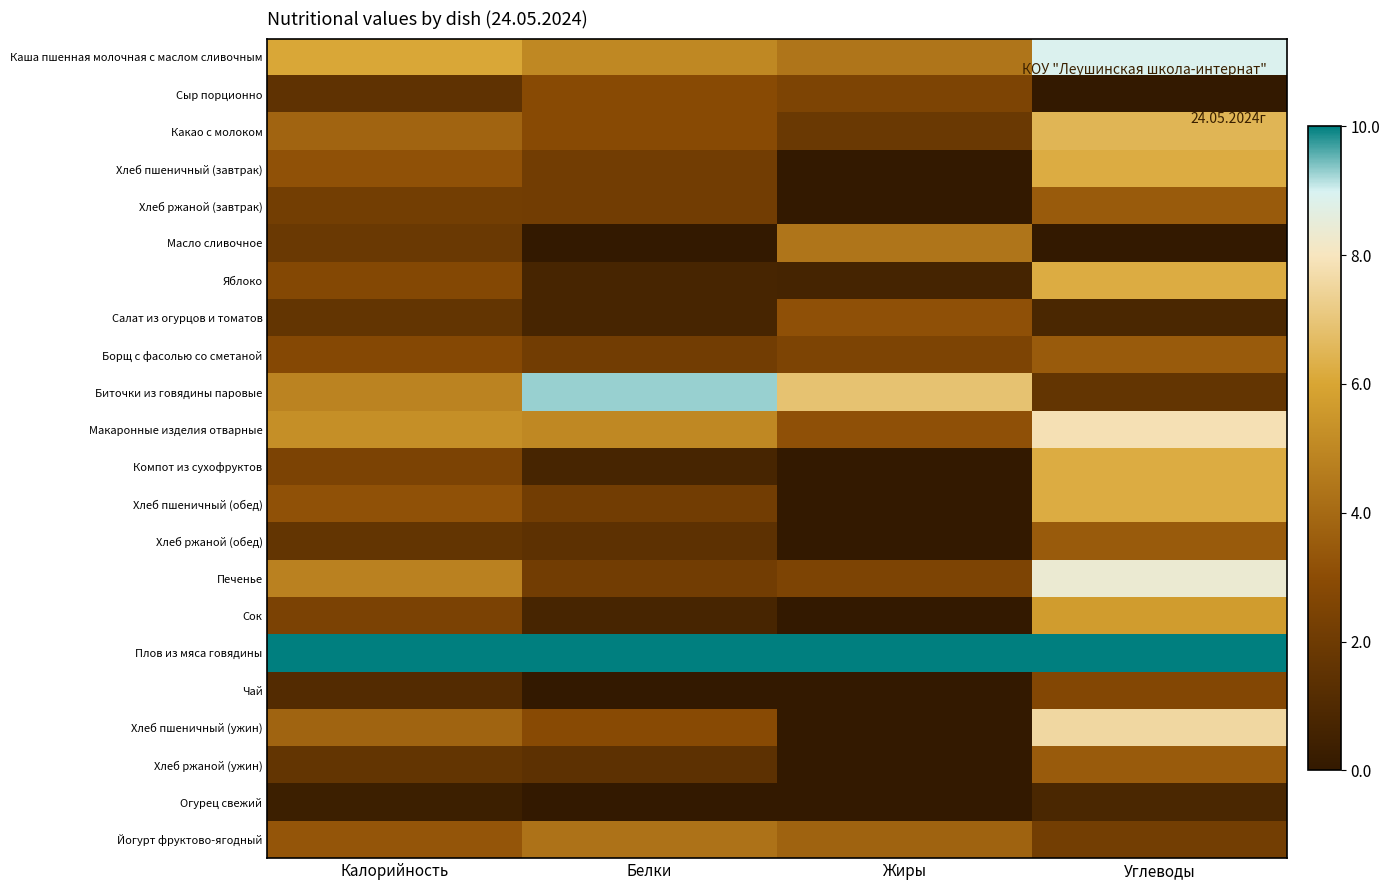

Reading left to right, what are all the values shown in this chart?

Каша пшенная молочная с маслом сливочным: Калорийность=6.1	Белки=5.0	Жиры=4.4	Углеводы=8.9
Сыр порционно: Калорийность=1.5	Белки=2.9	Жиры=2.5	Углеводы=0.0
Какао с молоком: Калорийность=3.8	Белки=2.9	Жиры=1.9	Углеводы=6.5
Хлеб пшеничный (завтрак): Калорийность=3.2	Белки=2.1	Жиры=0.0	Углеводы=6.2
Хлеб ржаной (завтрак): Калорийность=2.2	Белки=2.1	Жиры=0.0	Углеводы=3.5
Масло сливочное: Калорийность=1.9	Белки=0.0	Жиры=4.4	Углеводы=0.0
Яблоко: Калорийность=2.7	Белки=0.7	Жиры=0.6	Углеводы=6.2
Салат из огурцов и томатов: Калорийность=1.6	Белки=0.7	Жиры=3.1	Углеводы=0.8
Борщ с фасолью со сметаной: Калорийность=2.8	Белки=2.1	Жиры=2.5	Углеводы=3.5
Биточки из говядины паровые: Калорийность=4.8	Белки=9.3	Жиры=6.9	Углеводы=1.6
Макаронные изделия отварные: Калорийность=5.3	Белки=5.0	Жиры=3.1	Углеводы=7.8
Компот из сухофруктов: Калорийность=2.5	Белки=0.7	Жиры=0.0	Углеводы=6.2
Хлеб пшеничный (обед): Калорийность=3.2	Белки=2.1	Жиры=0.0	Углеводы=6.2
Хлеб ржаной (обед): Калорийность=1.6	Белки=1.4	Жиры=0.0	Углеводы=3.5
Печенье: Калорийность=4.8	Белки=2.1	Жиры=2.5	Углеводы=8.4
Сок: Калорийность=2.4	Белки=0.7	Жиры=0.0	Углеводы=5.7
Плов из мяса говядины: Калорийность=10.0	Белки=10.0	Жиры=10.0	Углеводы=10.0
Чай: Калорийность=1.1	Белки=0.0	Жиры=0.0	Углеводы=2.7
Хлеб пшеничный (ужин): Калорийность=3.8	Белки=2.9	Жиры=0.0	Углеводы=7.6
Хлеб ржаной (ужин): Калорийность=1.6	Белки=1.4	Жиры=0.0	Углеводы=3.5
Огурец свежий: Калорийность=0.3	Белки=0.0	Жиры=0.0	Углеводы=0.8
Йогурт фруктово-ягодный: Калорийность=3.3	Белки=4.3	Жиры=3.8	Углеводы=2.2